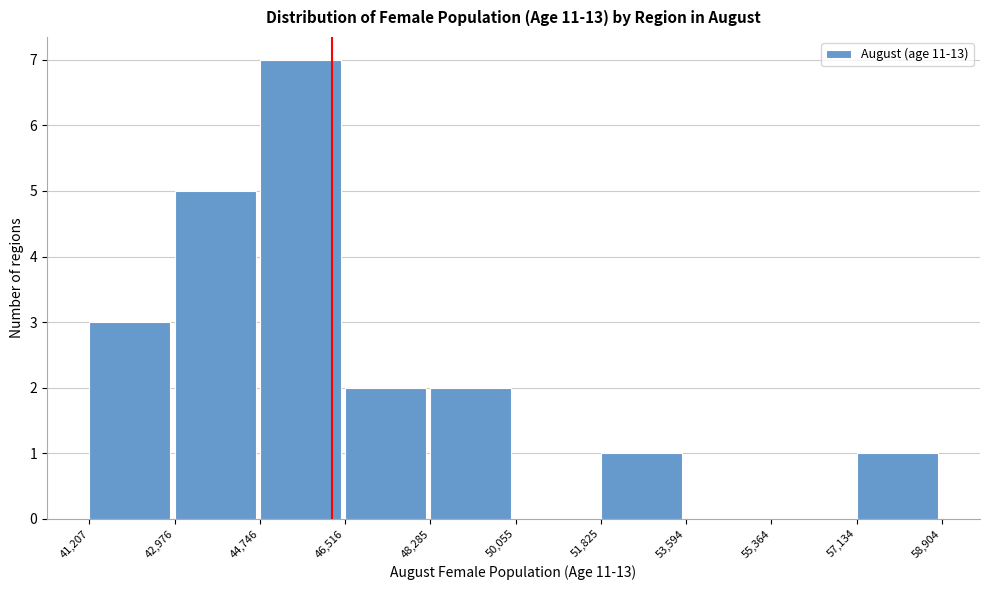

How tall is the bar that spans 44,746 to 46,516 on the x-axis? The values are not printed on the chart, so give them approximately, as read against the axis.

7